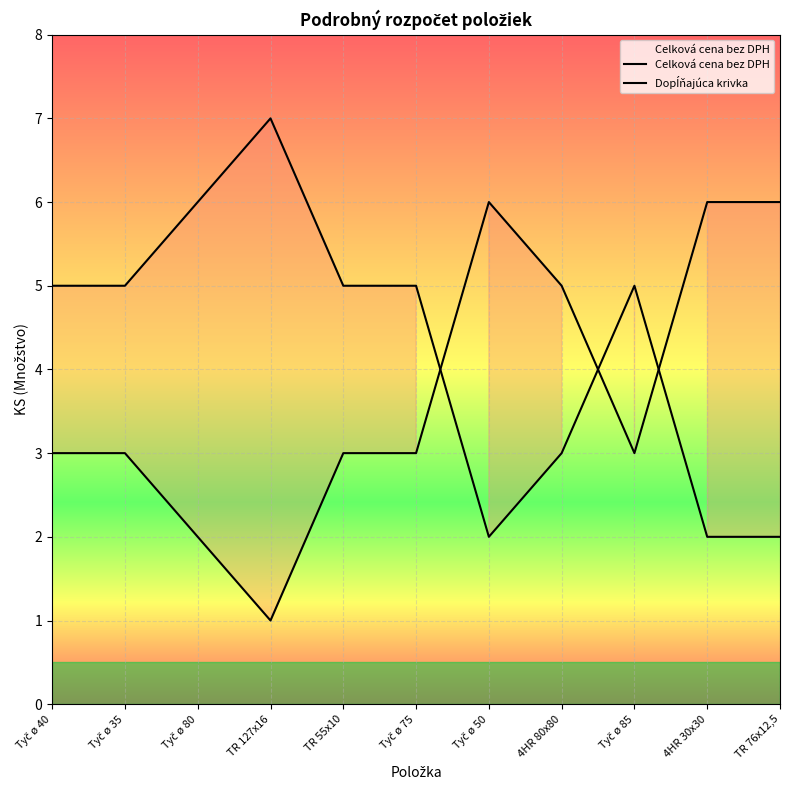

True or false: Celková cena bez DPH has a value of 8 at Tyč ø 75.

False